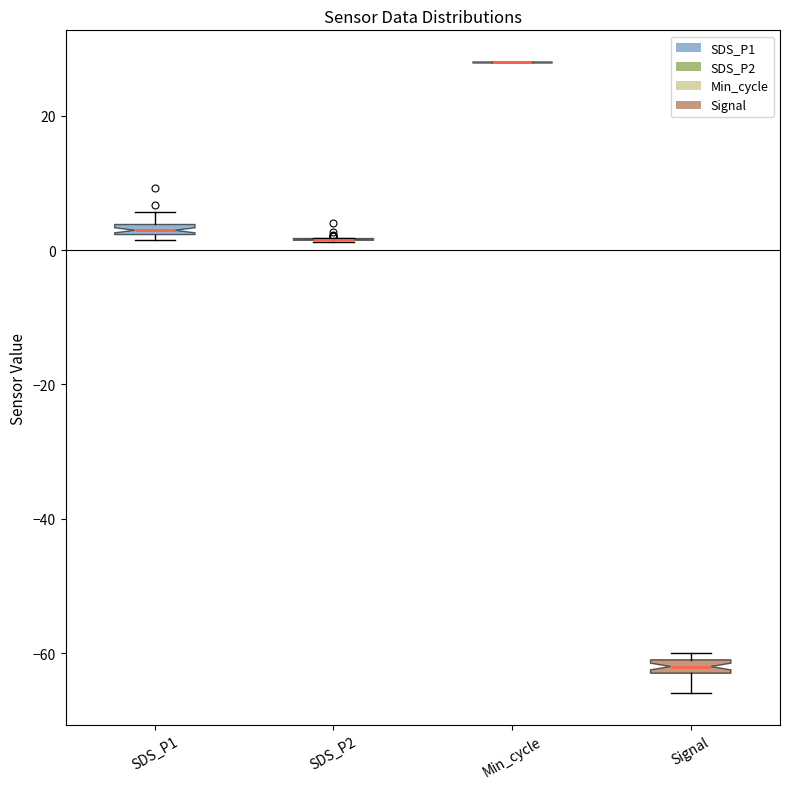

Where is the upper edge of the box for Signal on the y-axis? The values are not printed on the chart, so give them approximately, as read against the axis.

-60